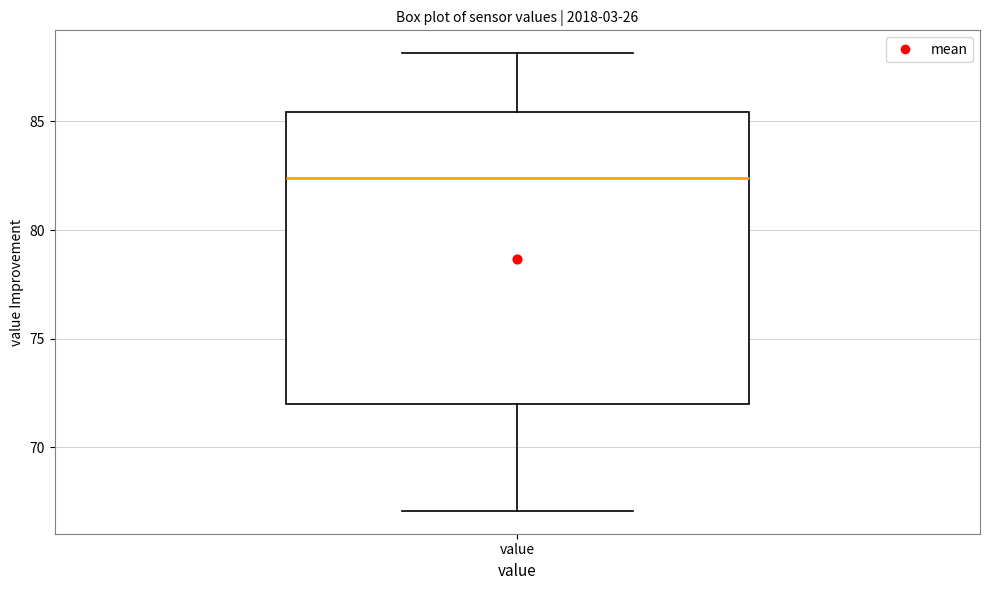

Transcribe this box plot: give where the median line is, the range the box spans, and where the two whiskers end, as read against the y-axis. The values are not printed on the chart, so give them approximately, as read against the axis.

median 82.5, box 72.0 to 85.5, whiskers 67.0 to 88.0